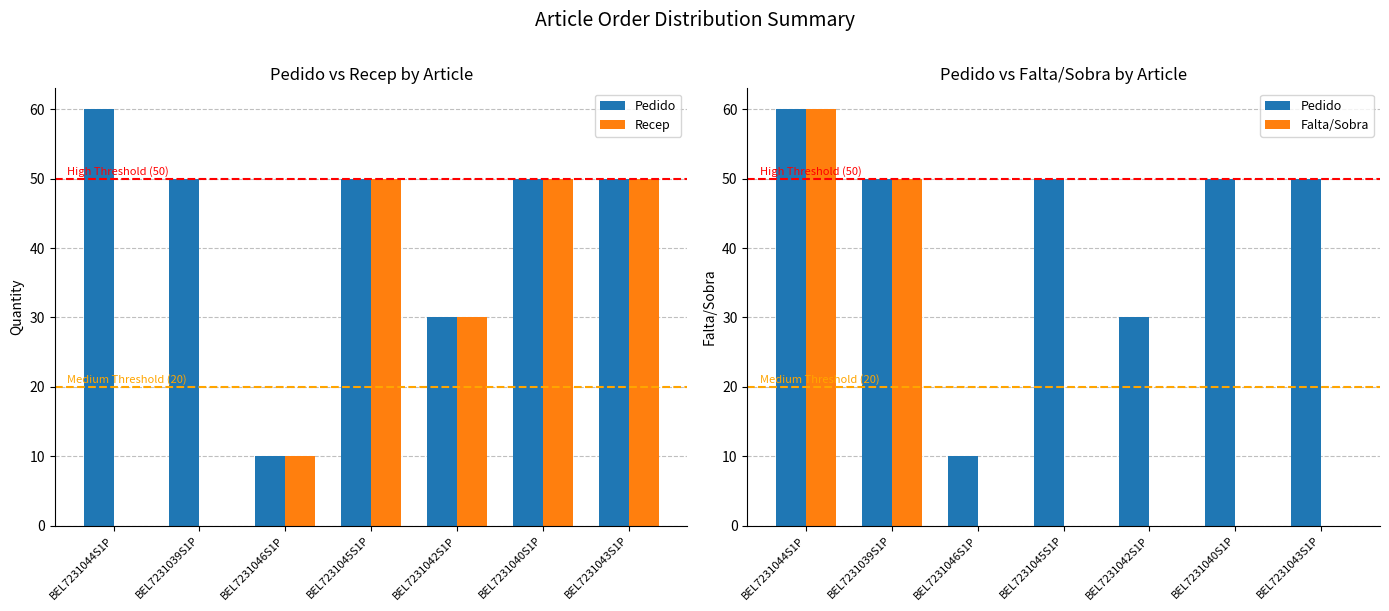

What is the maximum value for Pedido?

60